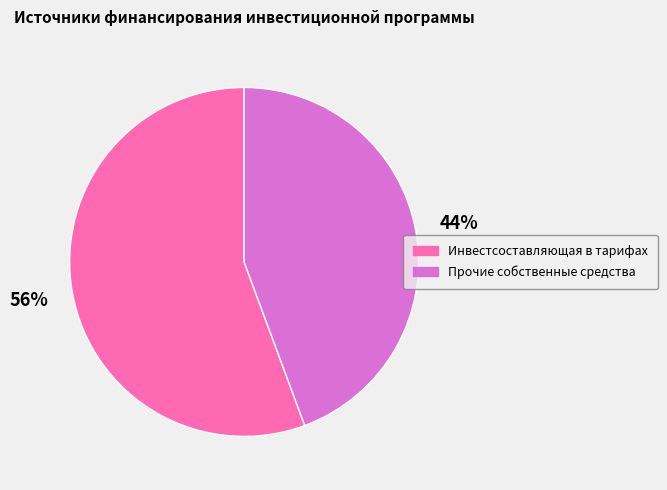

Is there any slice that represents more than half of the pie?

Yes